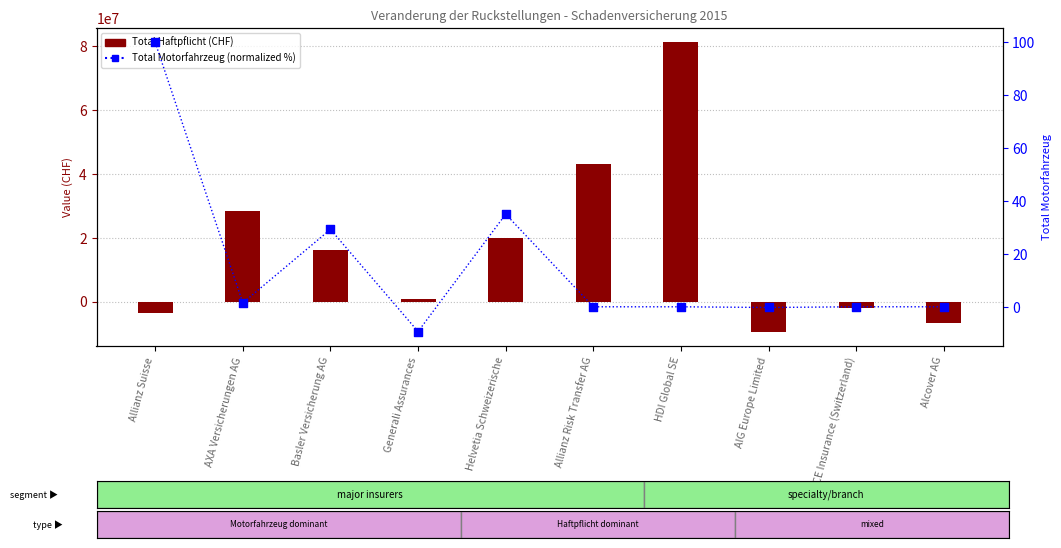

What are all the series names shown in the legend?

Total Haftpflicht, Total Motorfahrzeug (normalized)